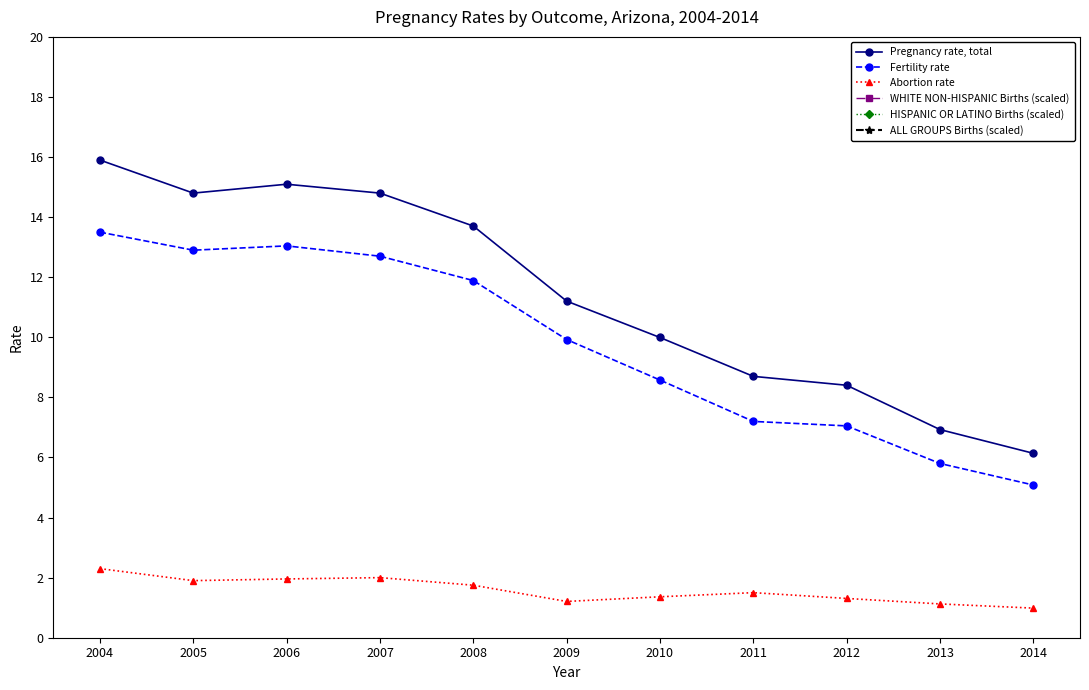

Is this an area chart (filled region under the line)?

No